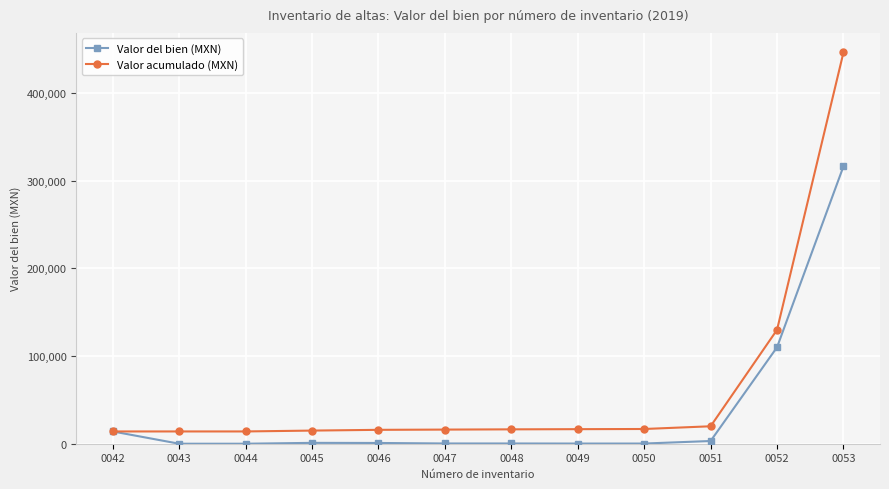

Is it true that Valor acumulado (MXN) equals 16395.3 at 0048?

True